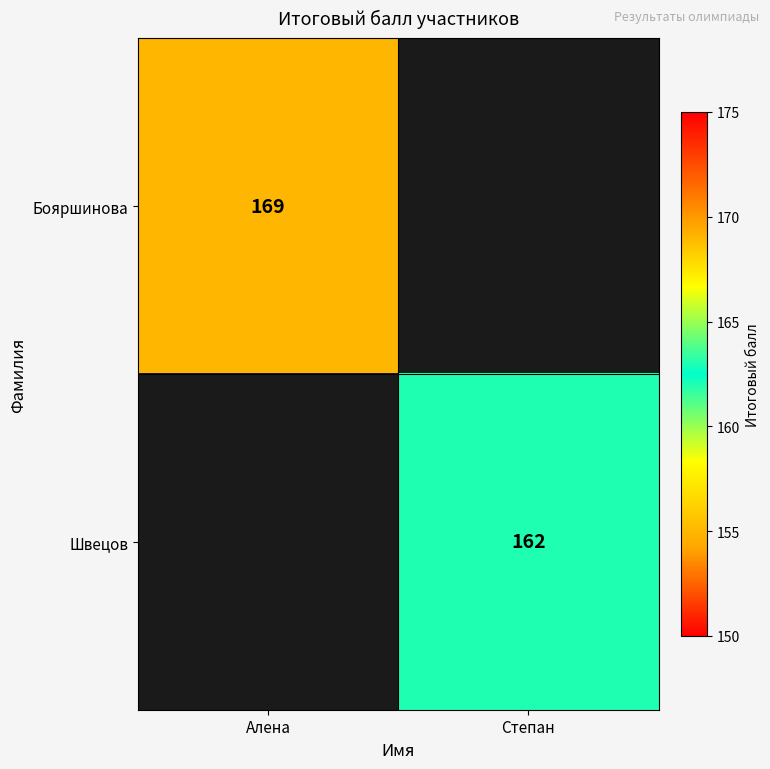

The value of Бояршинова at Алена is 169. True or false?

True